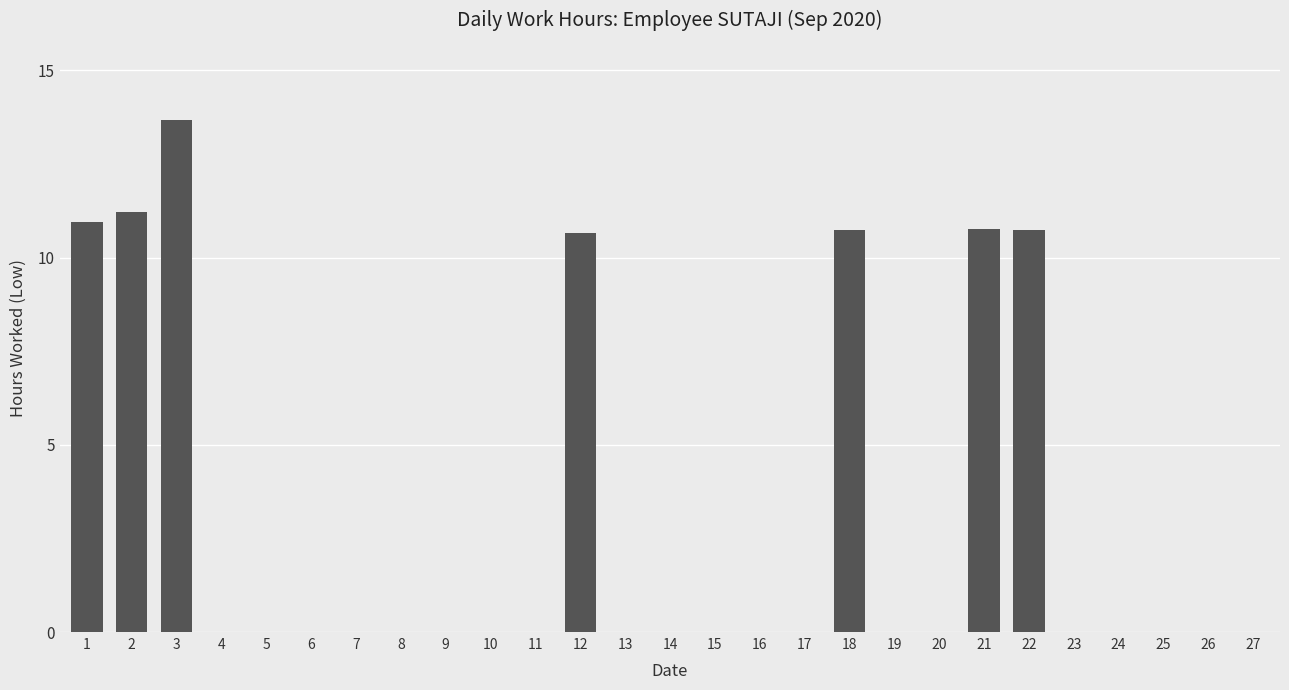

True or false: the data shows -5.4 at 5.

False